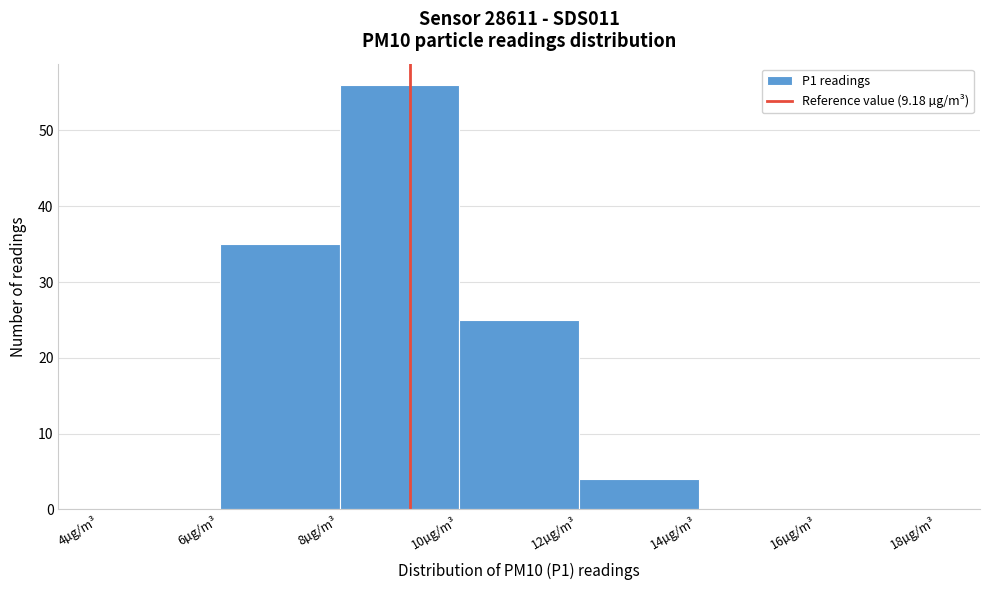

Reading left to right, list every bar in this chart as the range it spans on the x-axis followed by its height. The values are not printed on the chart, so give them approximately, as read against the axis.

4 to 6: 0
6 to 8: 35
8 to 10: 56
10 to 12: 25
12 to 14: 4
14 to 16: 0
16 to 18: 0